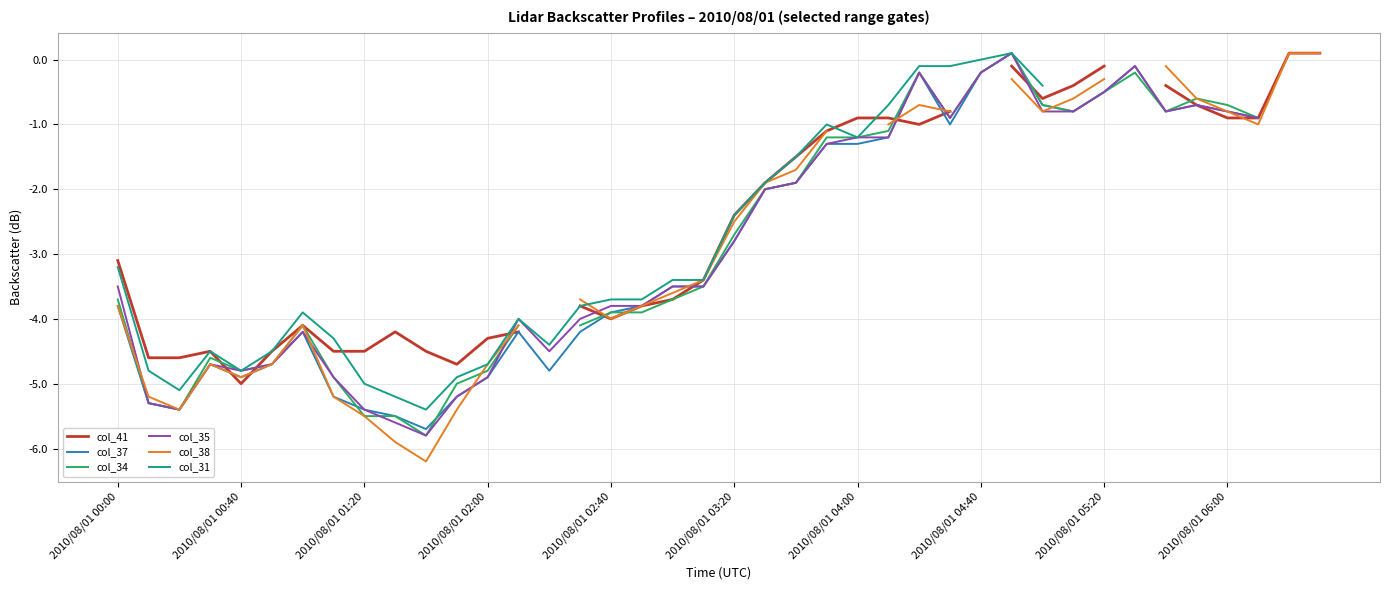

True or false: col_37 and col_35 cross at least once.

False